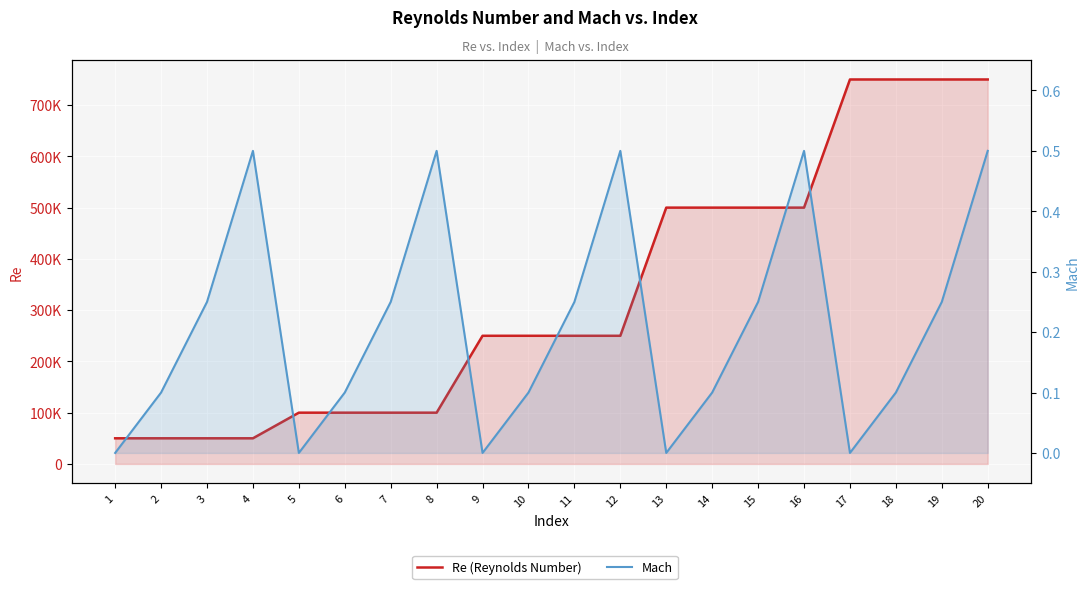

List the series in order of their peak value, highest first.

Re, Mach